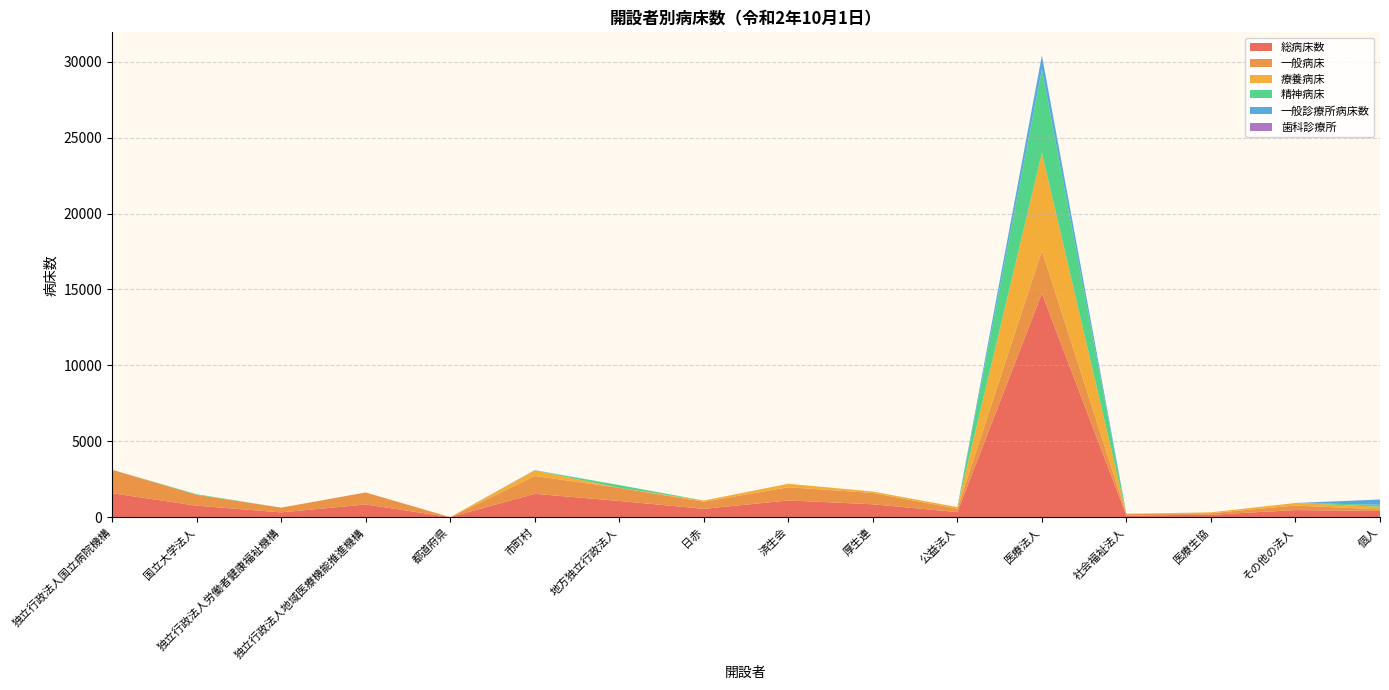

Reading left to right, extract all data points from this chart.

総病床数: 1575	756	313	834	0	1538	1066	547	1100	847	330	14743	100	159	466	409
一般病床: 1545	713	313	792	0	1175	866	467	872	746	230	2813	100	105	301	106
療養病床: 0	0	0	0	0	363	0	80	228	93	100	6440	0	54	165	171
精神病床: 0	43	0	0	0	0	180	0	0	0	0	5490	0	0	0	132
一般診療所病床数: 0	0	0	0	0	21	0	0	0	0	0	930	19	0	0	343
歯科診療所: 0	0	0	0	0	0	0	0	0	0	0	0	0	0	0	2